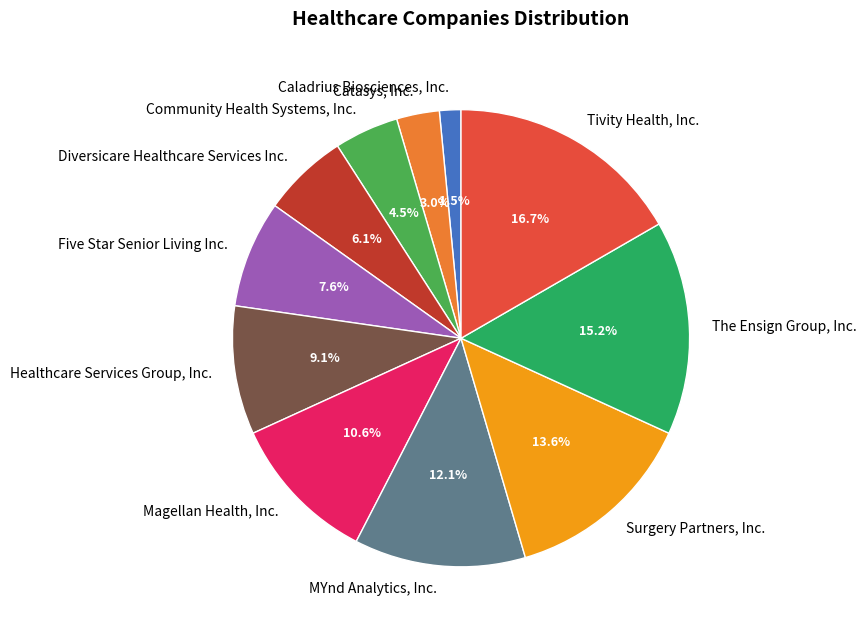

To the nearest percent, what portion does Tivity Health, Inc. represent?

17%